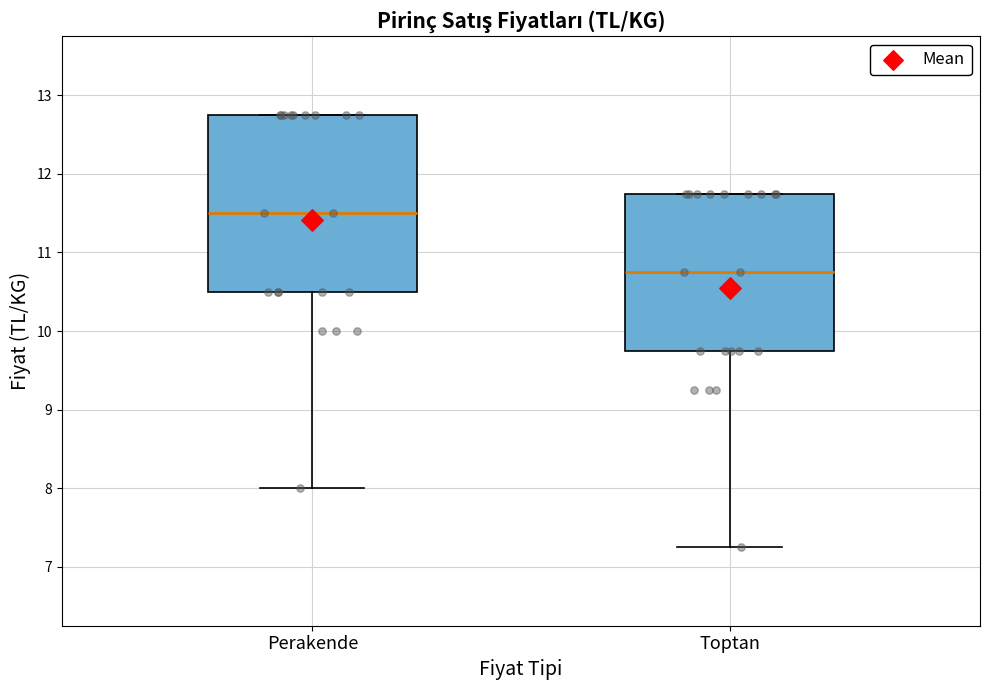

Reading left to right, transcribe this box plot: for each box, give where its median line is, the range the box spans, and where its two whiskers end, as read against the y-axis. The values are not printed on the chart, so give them approximately, as read against the axis.

Perakende: median 11.5, box 10.5 to 12.8, whiskers 8.0 to 12.8
Toptan: median 10.8, box 9.8 to 11.8, whiskers 7.3 to 11.8